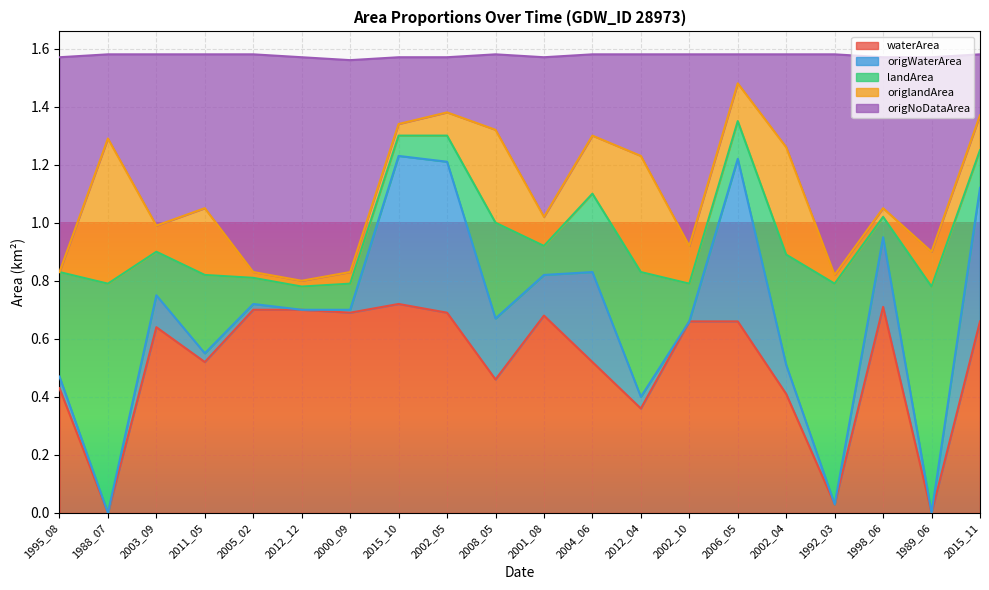

What is the approximate value of origNoDataArea at 1992_03?

0.8